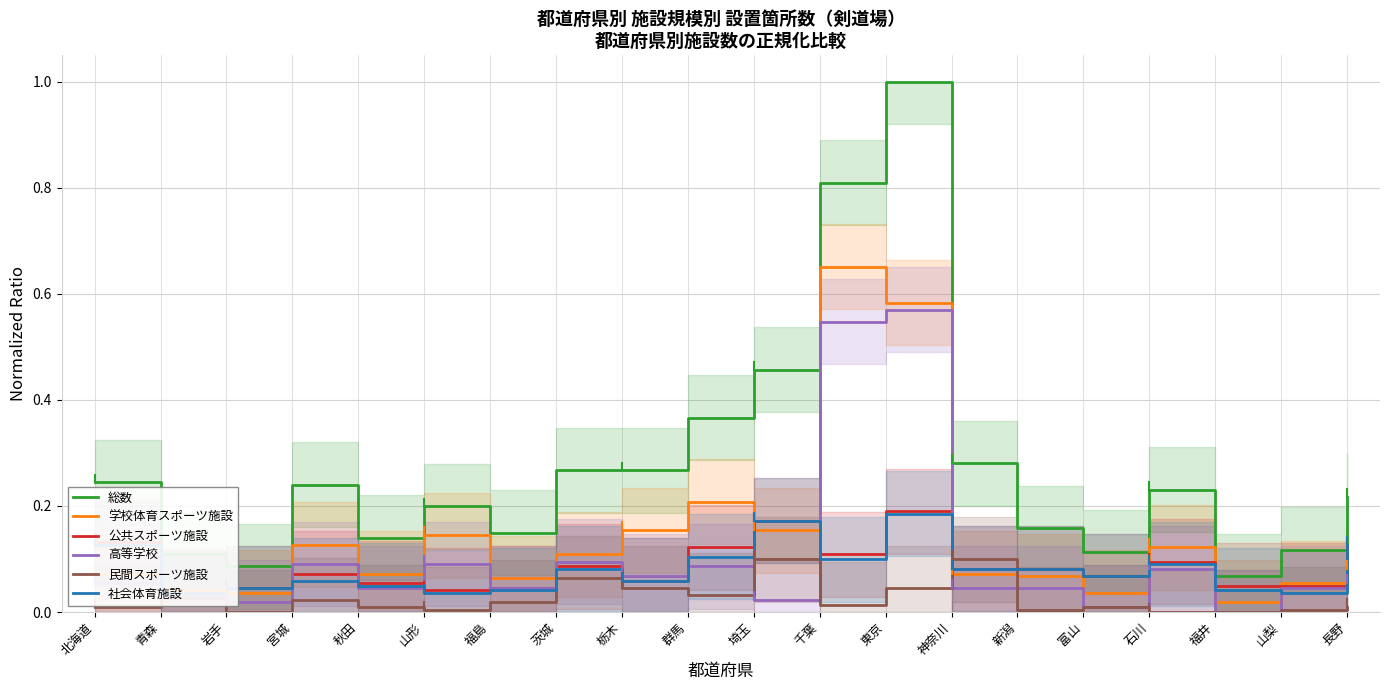

True or false: 総数 and 学校体育スポーツ施設 cross at least once.

False